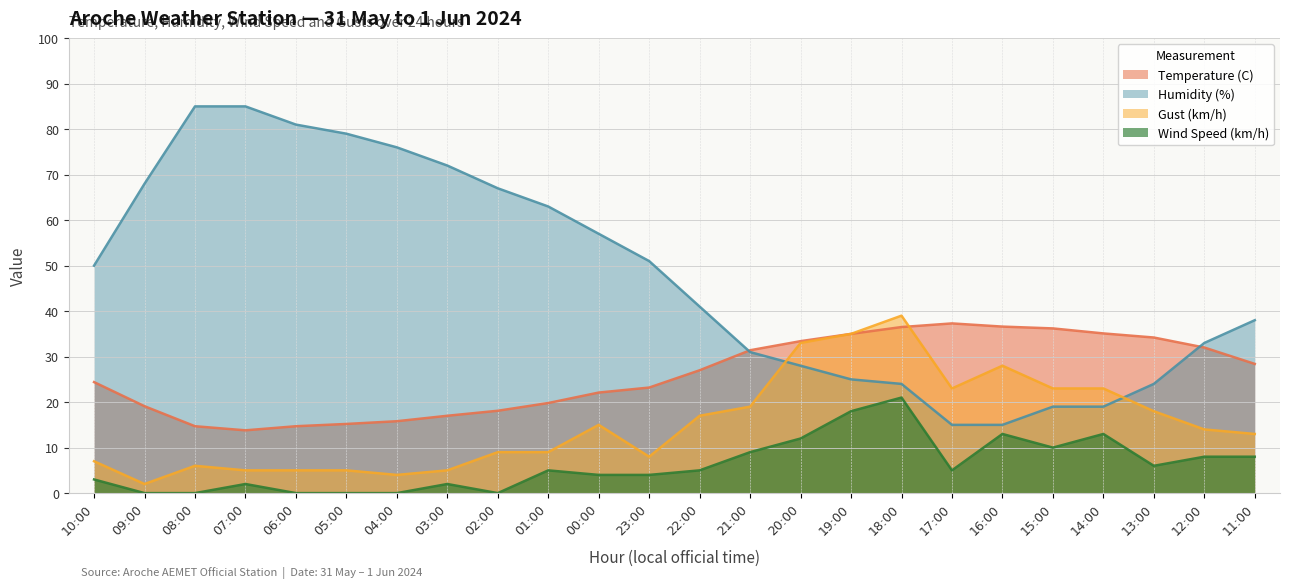

What is the difference between the maximum and minimum values in the Temperature (C) series?

23.5